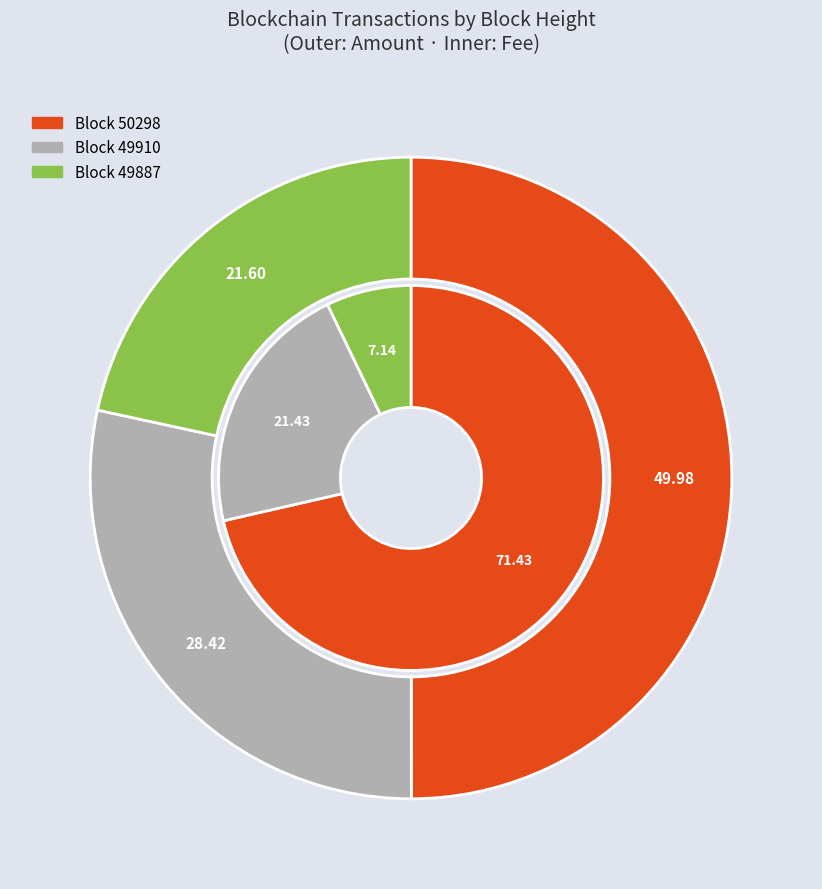

Which has a higher value, 49887 or 50298?

50298